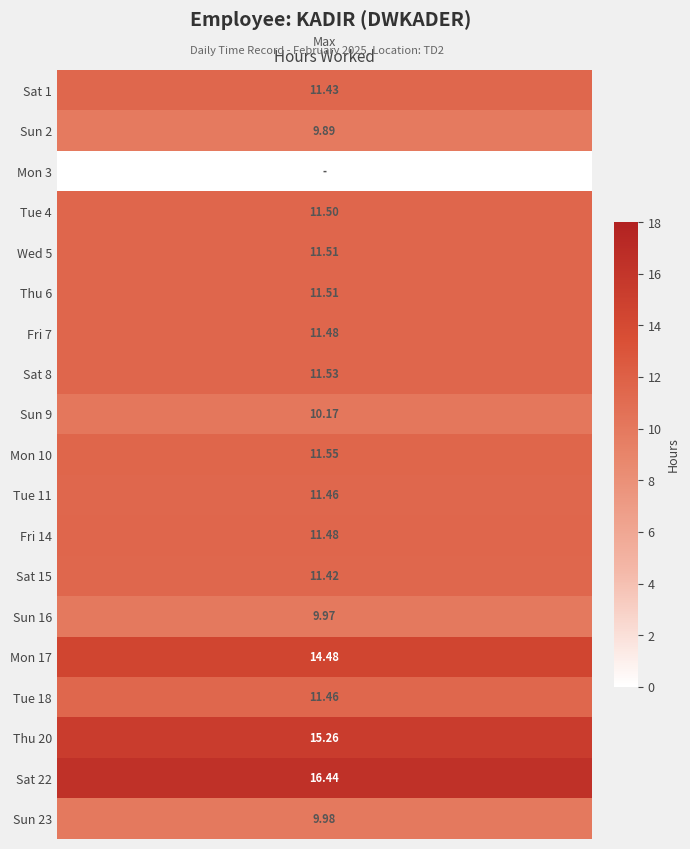

How many positive values does the 8 series have?

1